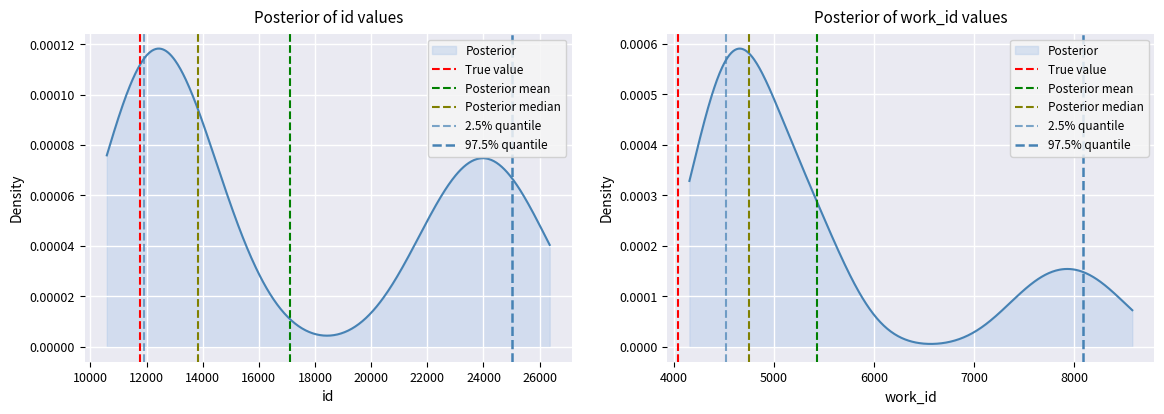

How many categories are shown in the chart?

2